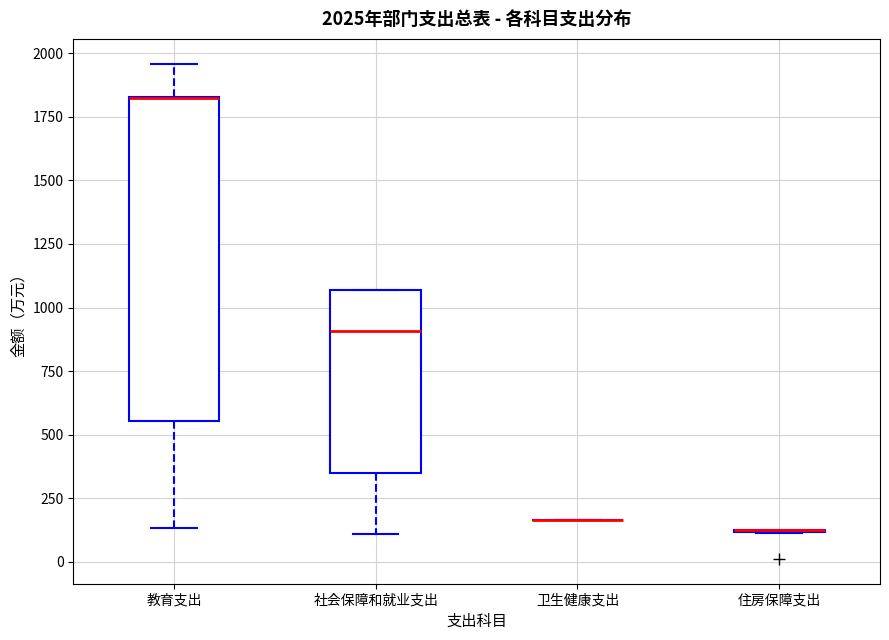

Which box is the tallest, from its lower edge to its upper edge?

教育支出